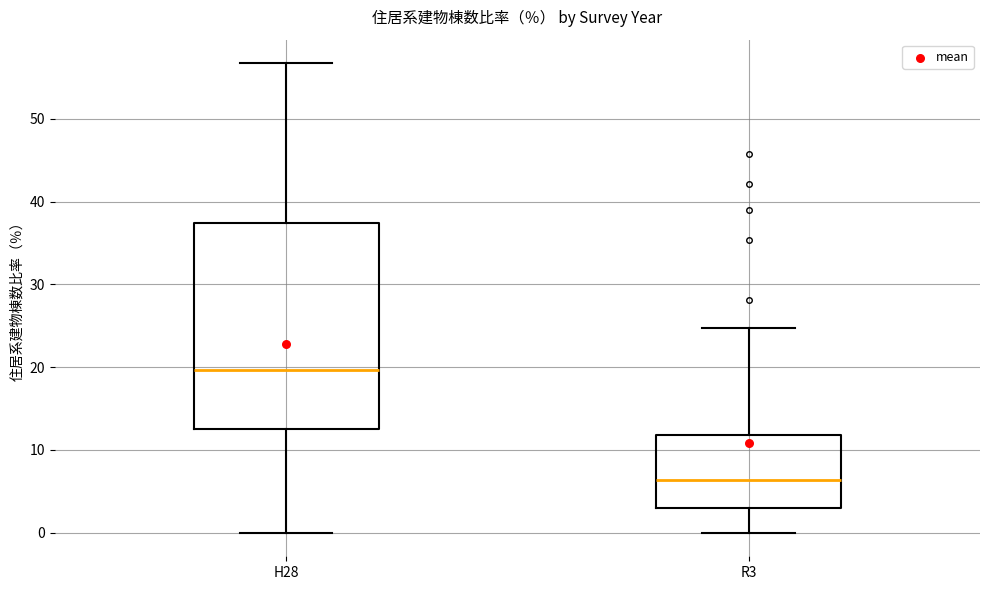

Which box is the tallest, from its lower edge to its upper edge?

H28